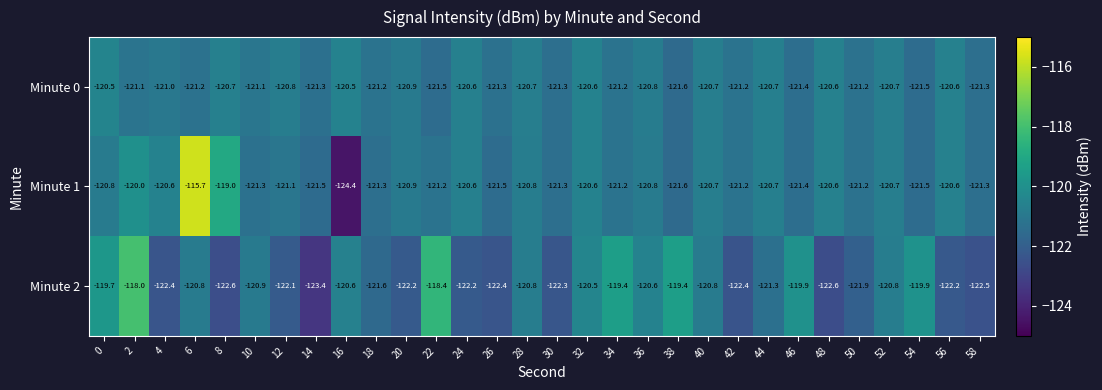

The Minute 2 series shows -119.4 at 34. True or false?

True